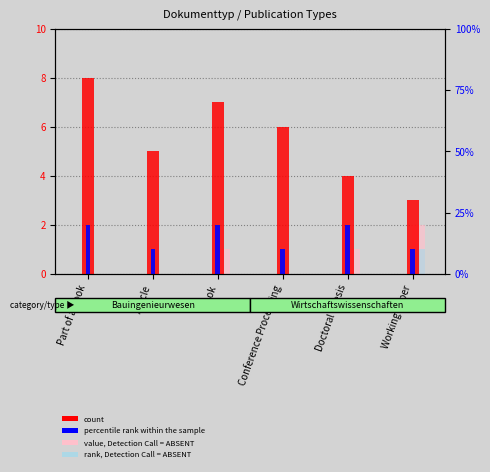

What is the average value of the percentile rank within the sample series?

2